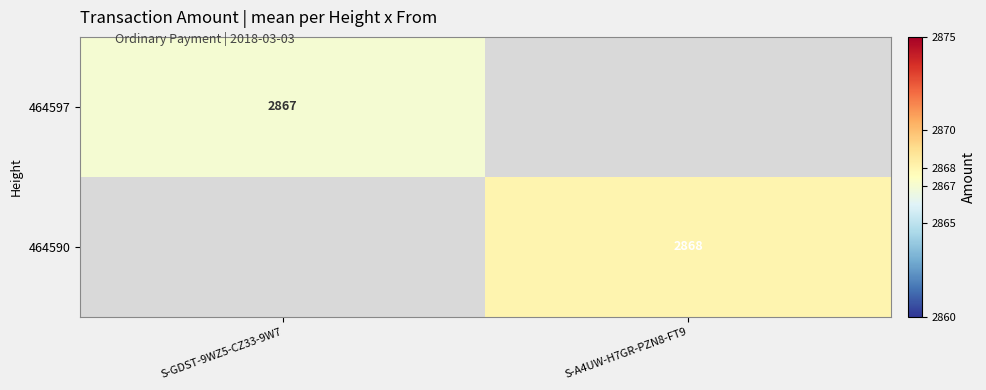

True or false: 464590 has a value of 2868 at S-A4UW-H7GR-PZN8-FT9.

True